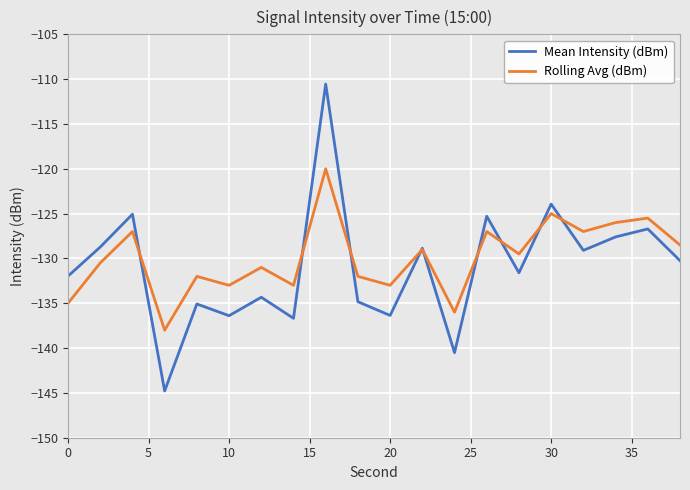

What is the minimum value for Mean Intensity (dBm)?

-144.8